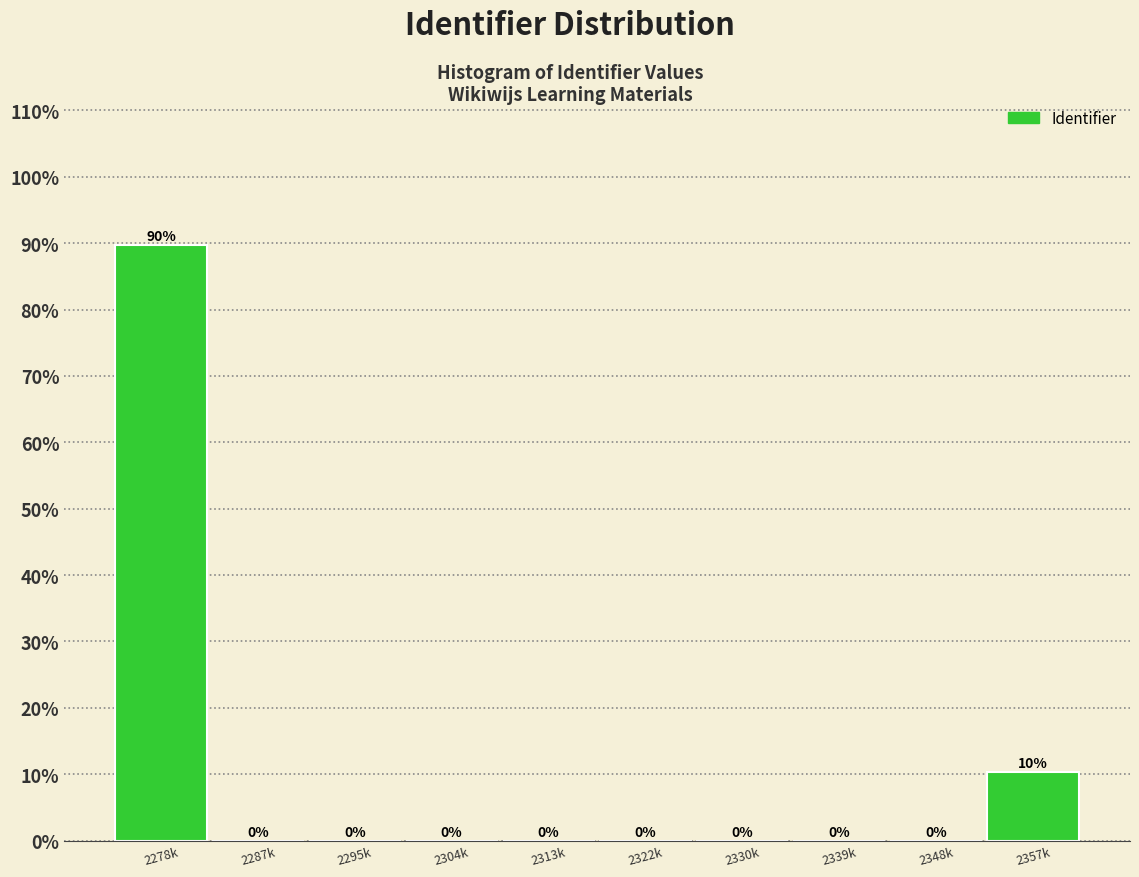

What is the greatest value displayed?

89.7